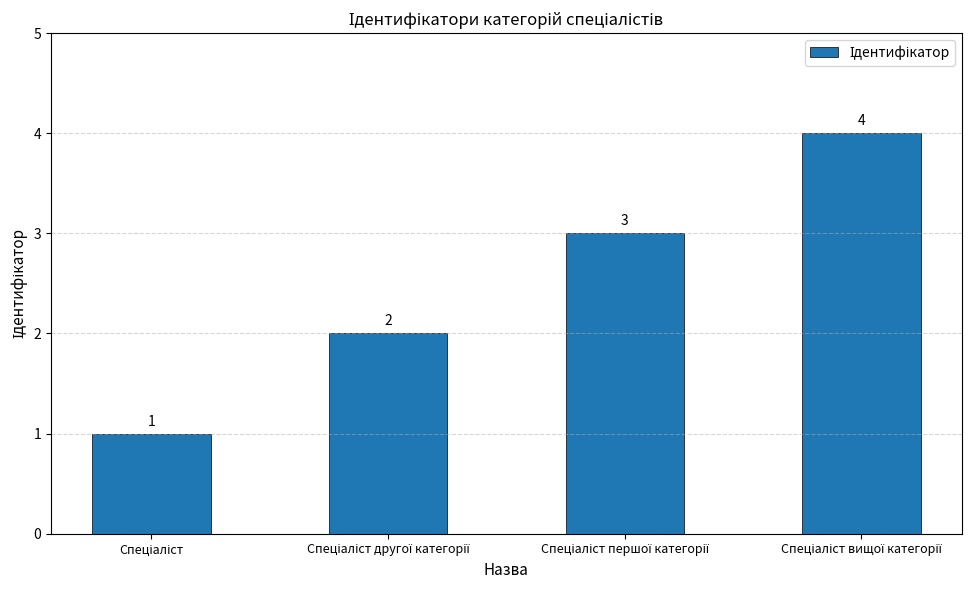

What is the difference between the maximum and minimum values?

3